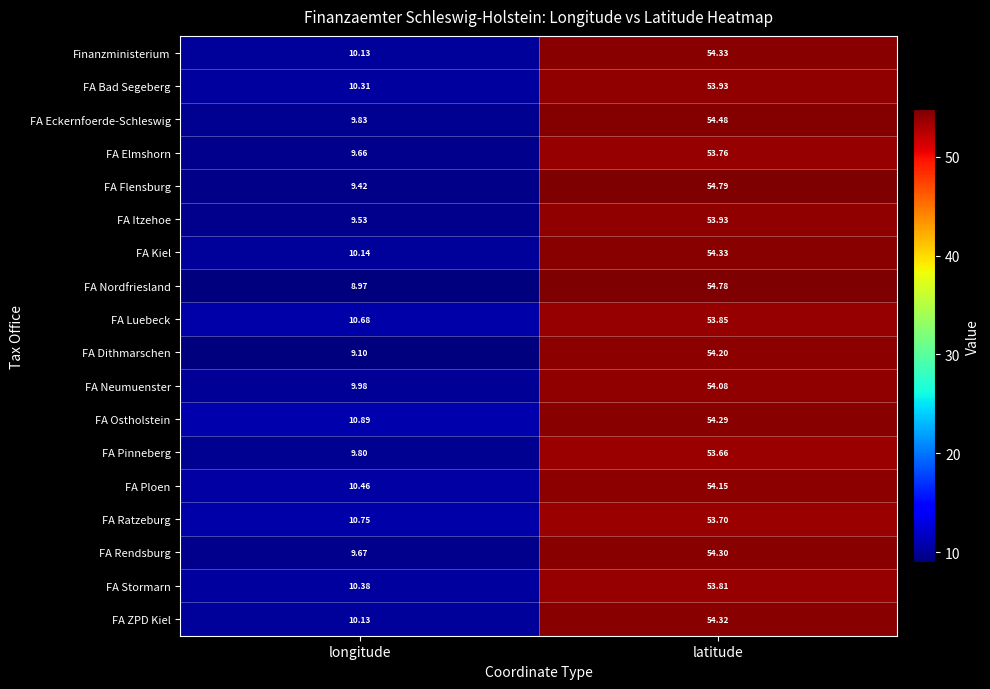

Which series has the largest total across all categories?

FA Ostholstein